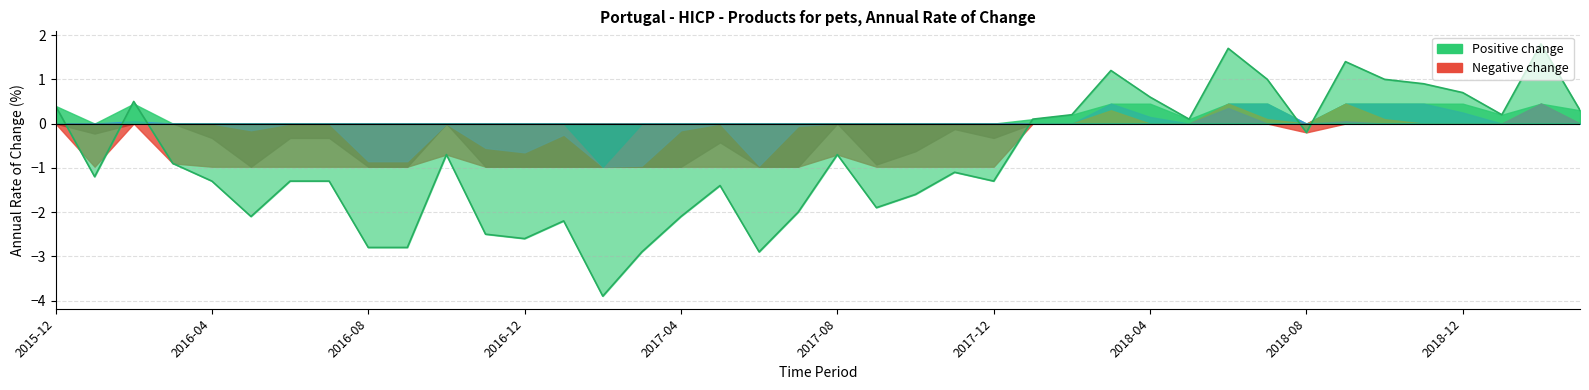

Reading left to right, extract all data points from this chart.

2015-12=0.4	2016-01=-1.2	2016-02=0.5	2016-03=-0.9	2016-04=-1.3	2016-05=-2.1	2016-06=-1.3	2016-07=-1.3	2016-08=-2.8	2016-09=-2.8	2016-10=-0.7	2016-11=-2.5	2016-12=-2.6	2017-01=-2.2	2017-02=-3.9	2017-03=-2.9	2017-04=-2.1	2017-05=-1.4	2017-06=-2.9	2017-07=-2.0	2017-08=-0.7	2017-09=-1.9	2017-10=-1.6	2017-11=-1.1	2017-12=-1.3	2018-01=0.1	2018-02=0.2	2018-03=1.2	2018-04=0.6	2018-05=0.1	2018-06=1.7	2018-07=1.0	2018-08=-0.2	2018-09=1.4	2018-10=1.0	2018-11=0.9	2018-12=0.7	2019-01=0.2	2019-02=1.8	2019-03=0.3